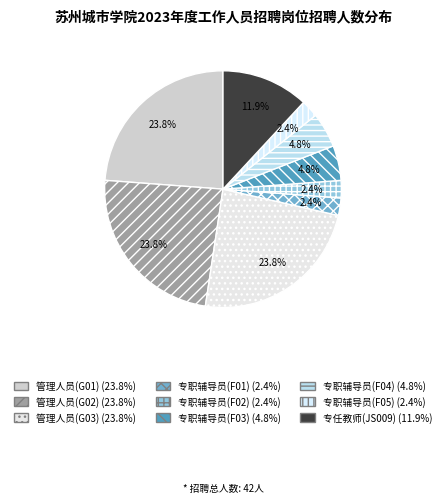

How many slices are in this pie chart?

9